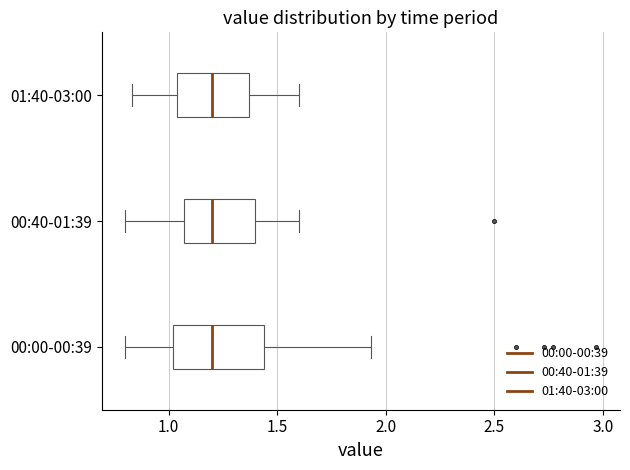

Where does the right whisker of the box for 01:40-03:00 end on the x-axis? The values are not printed on the chart, so give them approximately, as read against the axis.

1.60